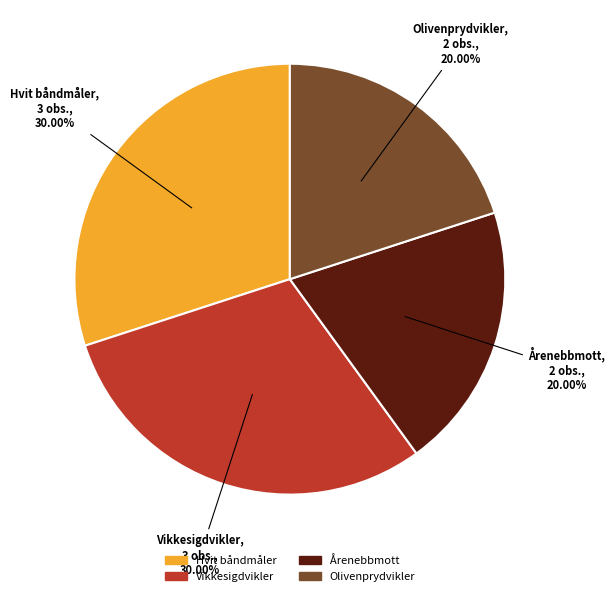

To the nearest percent, what is the combined percentage of Hvit båndmåler and Olivenprydvikler?

50%